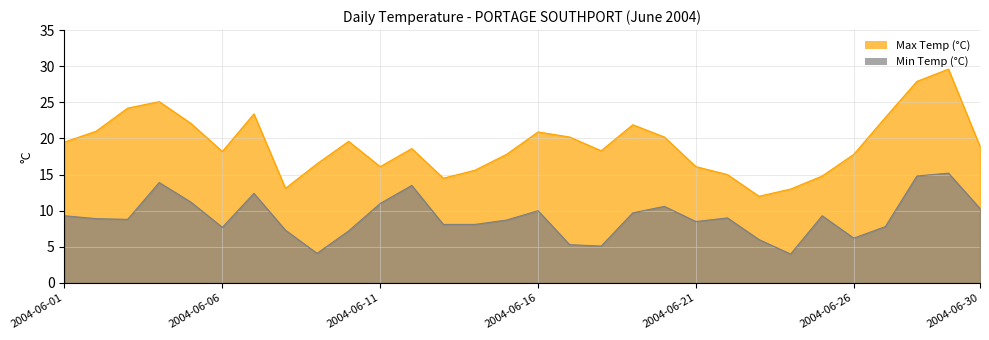

True or false: Max Temp (°C) and Min Temp (°C) cross at least once.

False